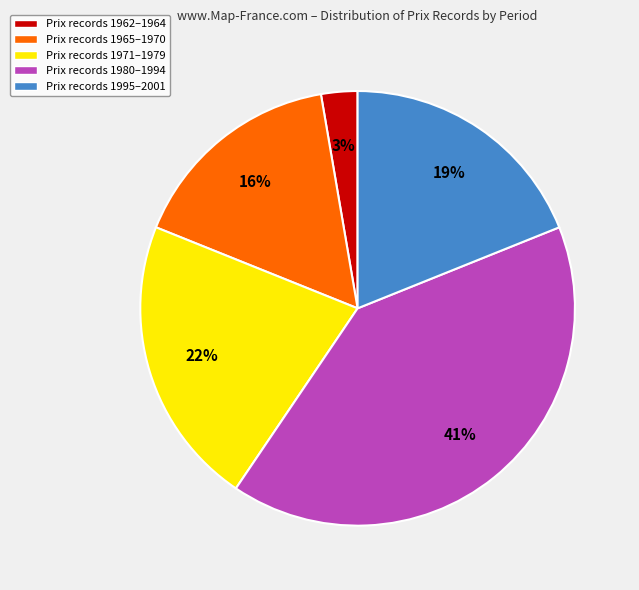

Between Prix records 1965–1970 and Prix records 1995–2001, which is larger?

Prix records 1995–2001